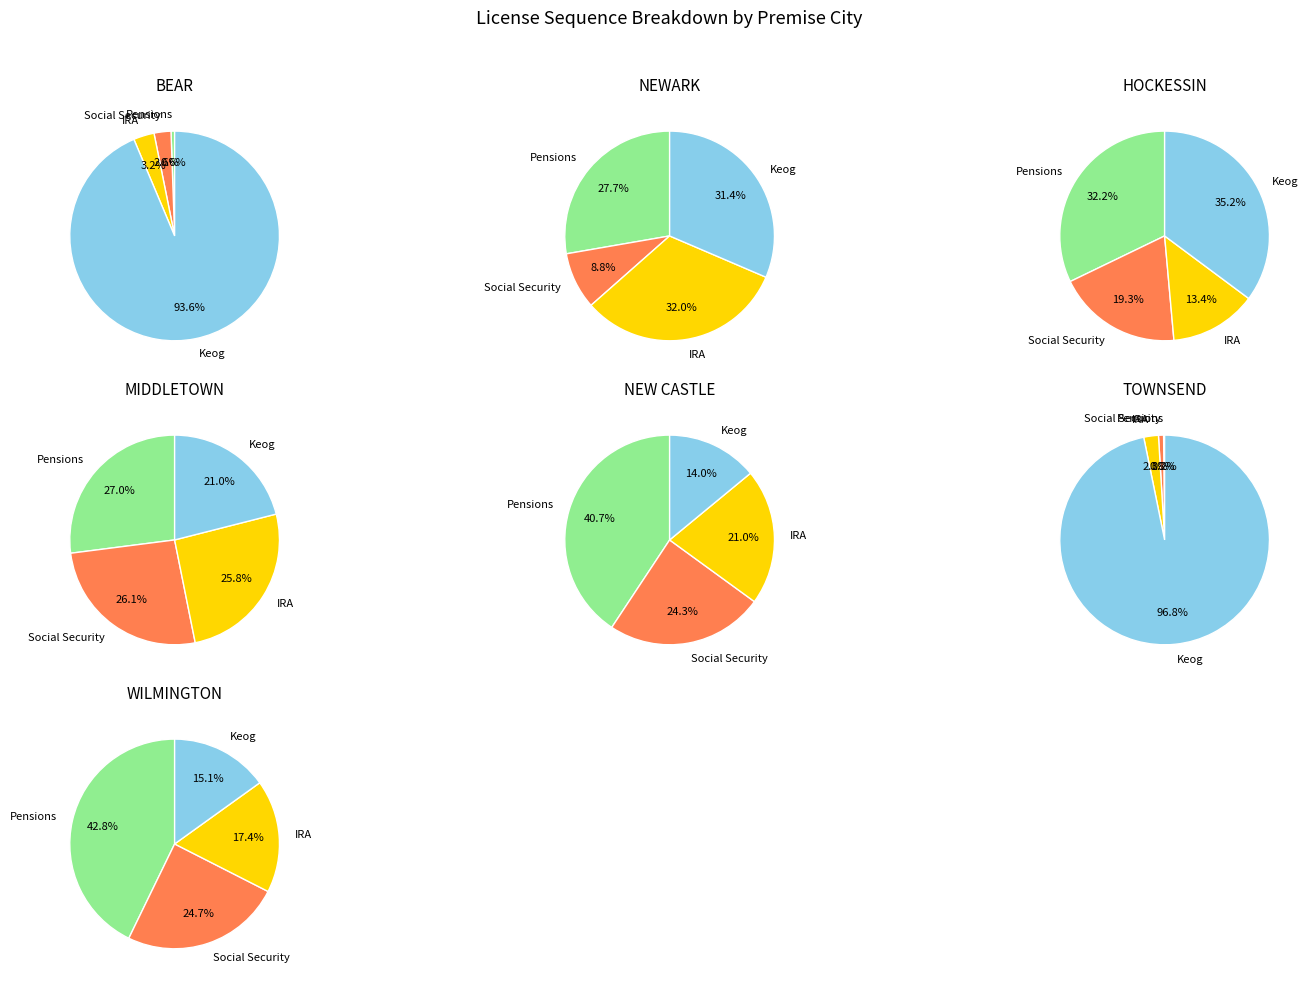

To the nearest percent, what portion does 6 represent?

14%